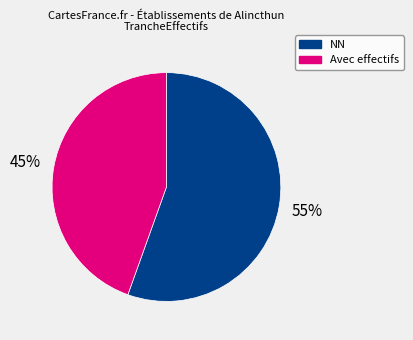

To the nearest percent, what is the average slice percentage?

50%